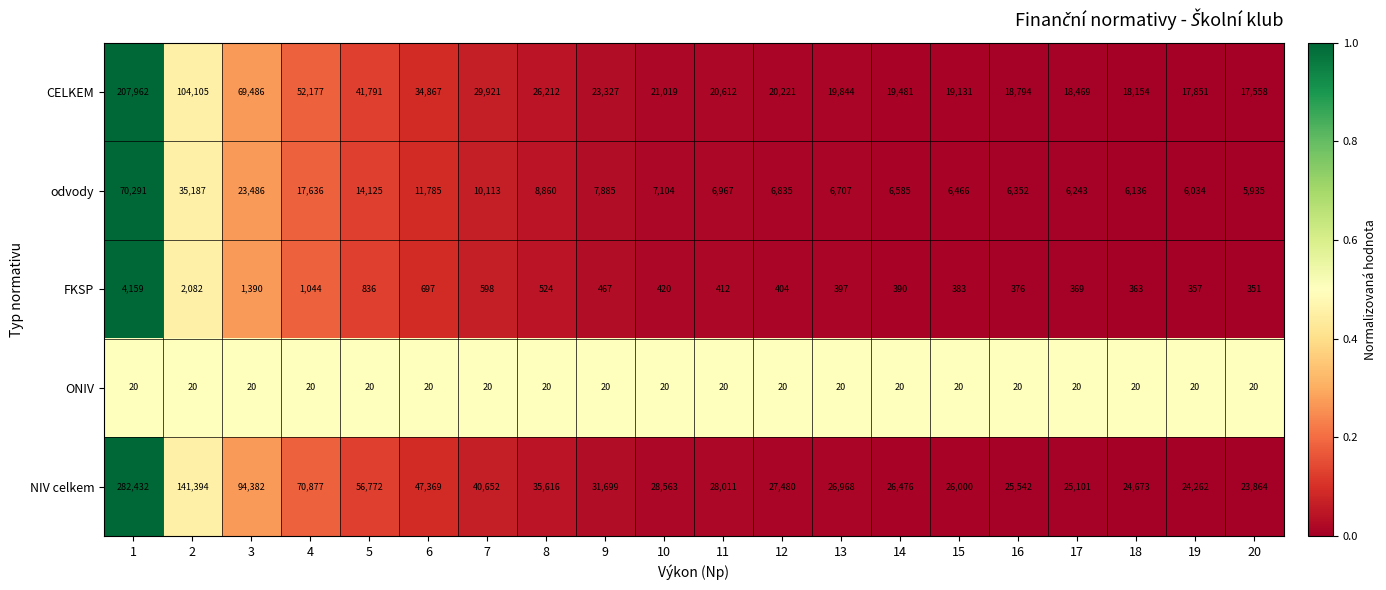

Which series has the largest total across all categories?

NIV celkem